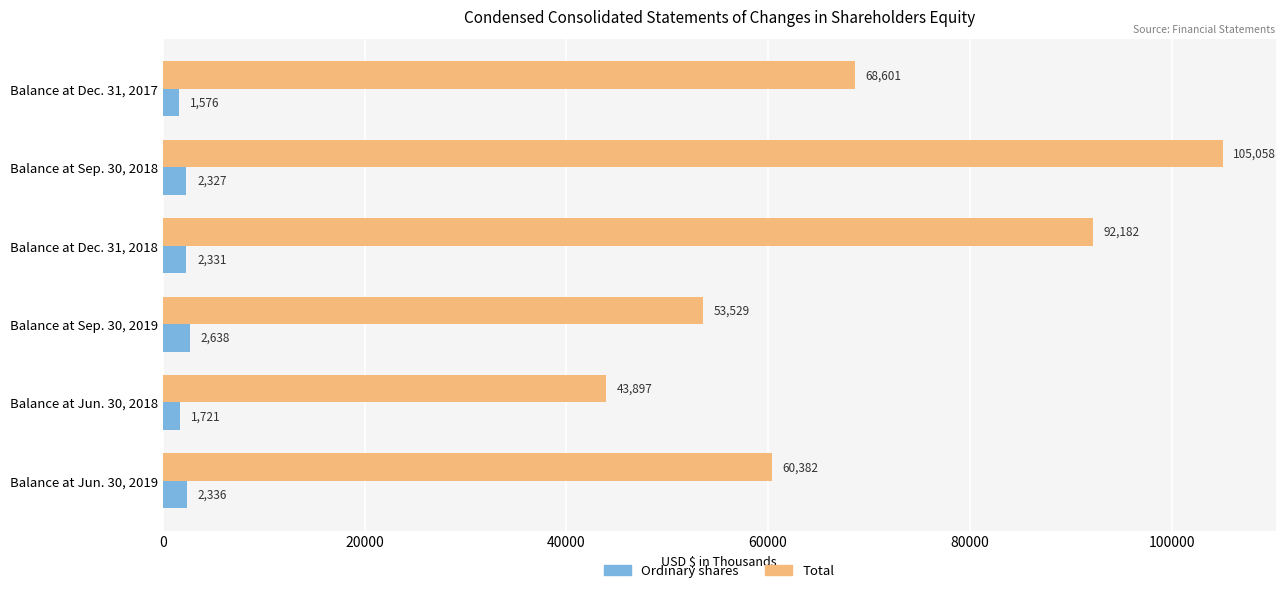

What is the sum of all Total values?

423649